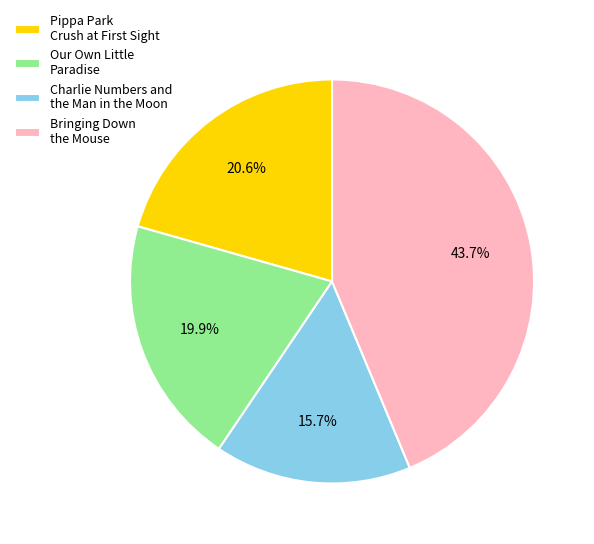

How many slices are in this pie chart?

4